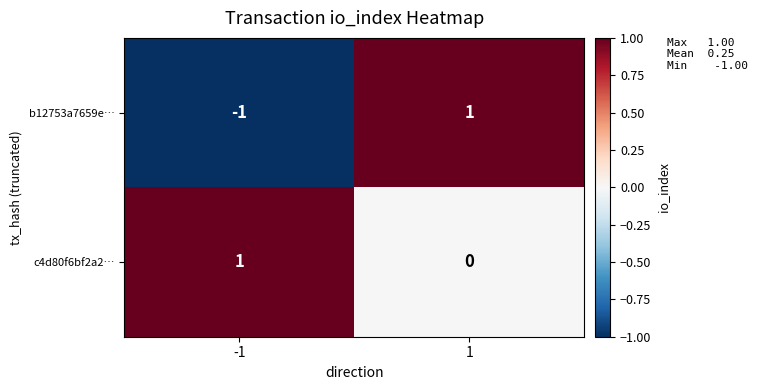

What is the smallest value displayed?

-1